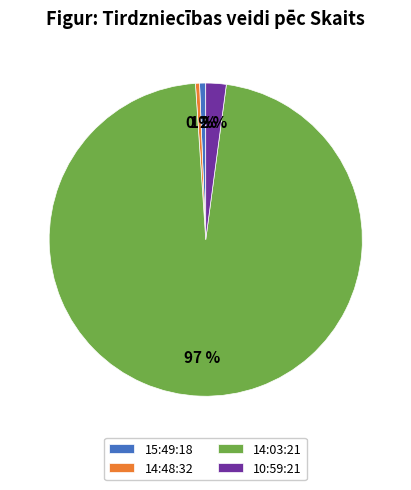

Combined, do 10:59:21 and 14:48:32 account for over 50%?

No